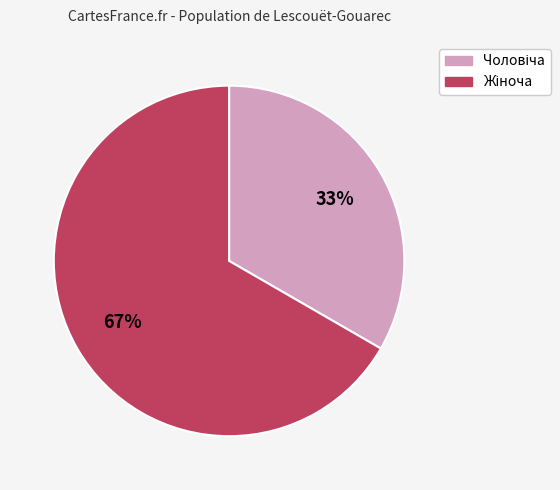

Is there any slice that represents more than half of the pie?

Yes